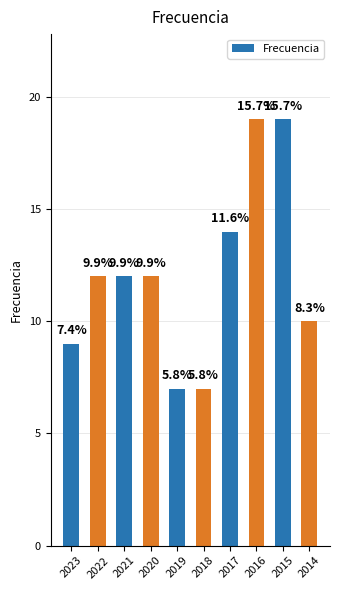

Rank the categories by value from lowest to highest.

2019, 2018, 2023, 2014, 2022, 2021, 2020, 2017, 2016, 2015